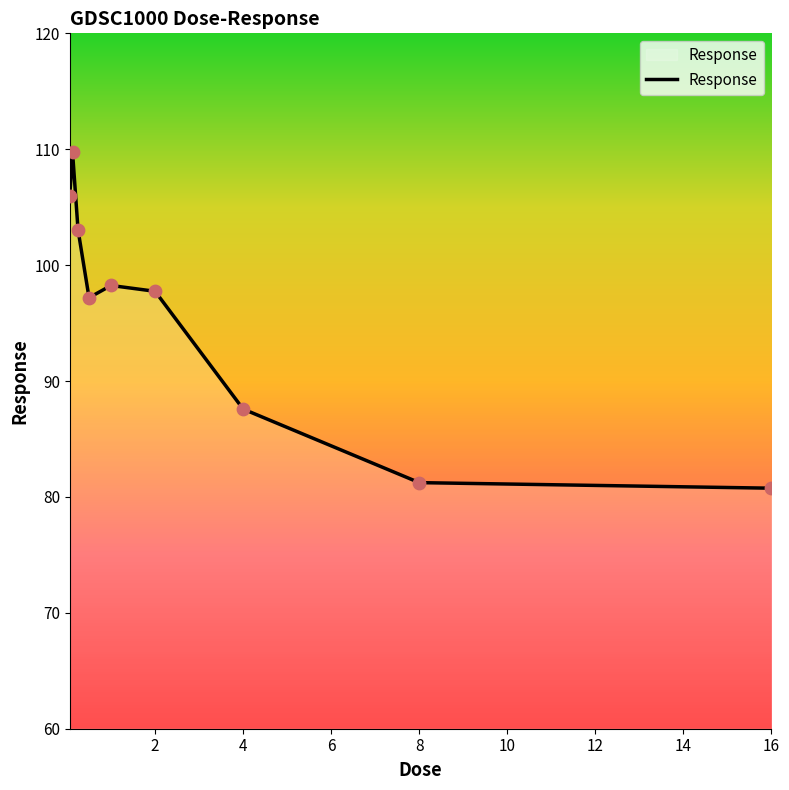

What is the maximum value shown in the chart?

109.8